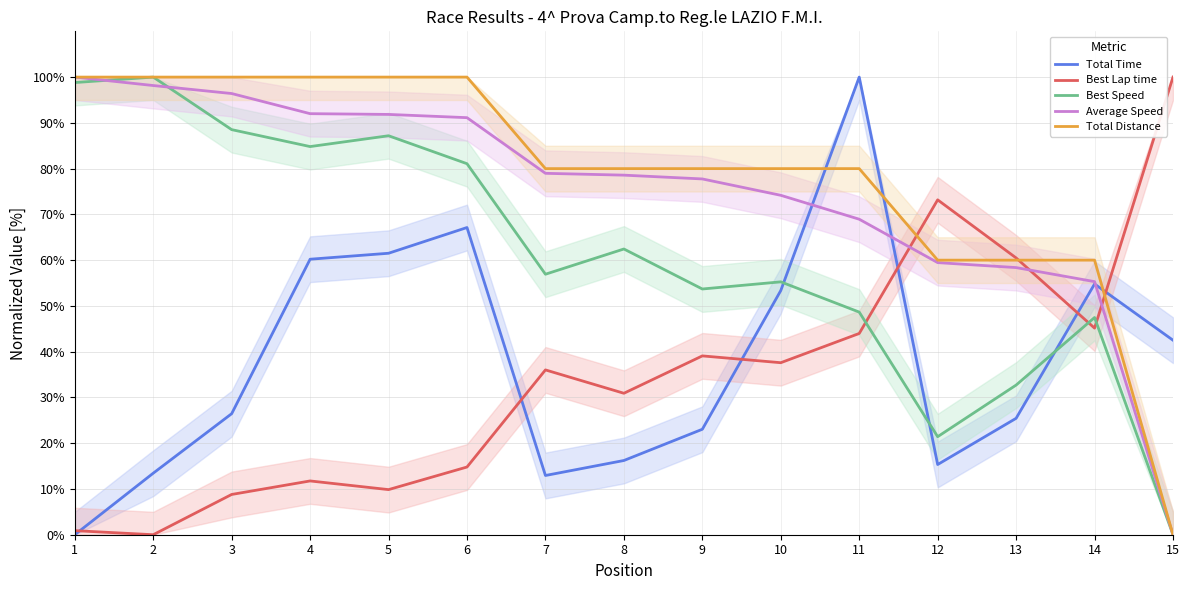

How many Total Distance values are between 60 and 100?

14